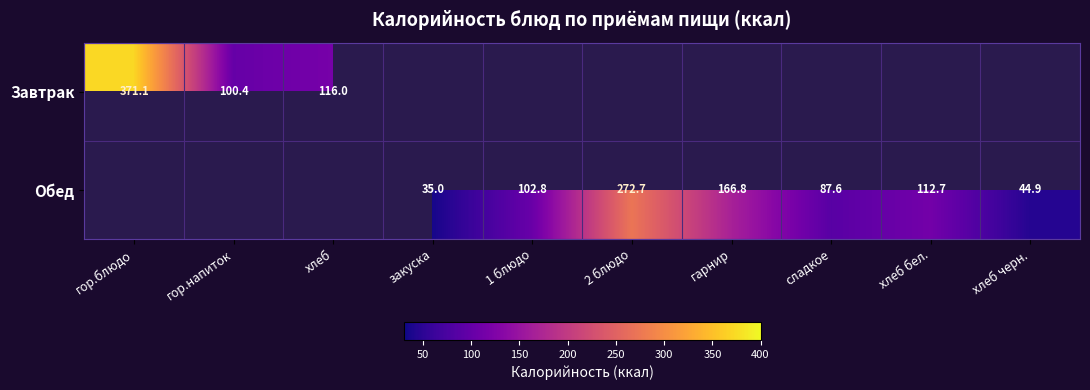

The Обед series shows 102.8 at 1 блюдо. True or false?

True